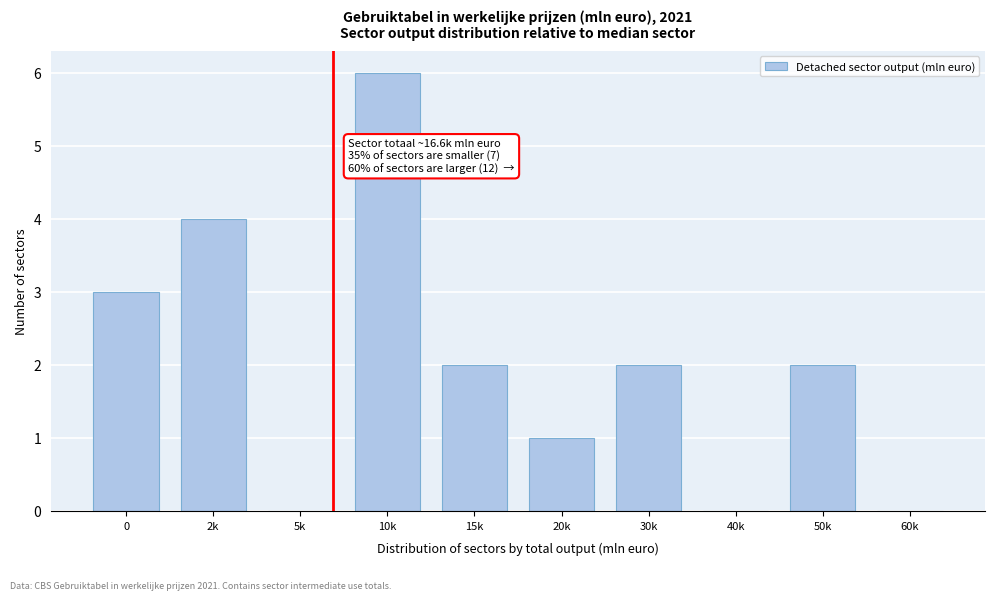

Reading right to left, list all the values displayed in this chart.

60k=0	50k=2	40k=0	30k=2	20k=1	15k=2	10k=6	5k=0	2k=4	0=3